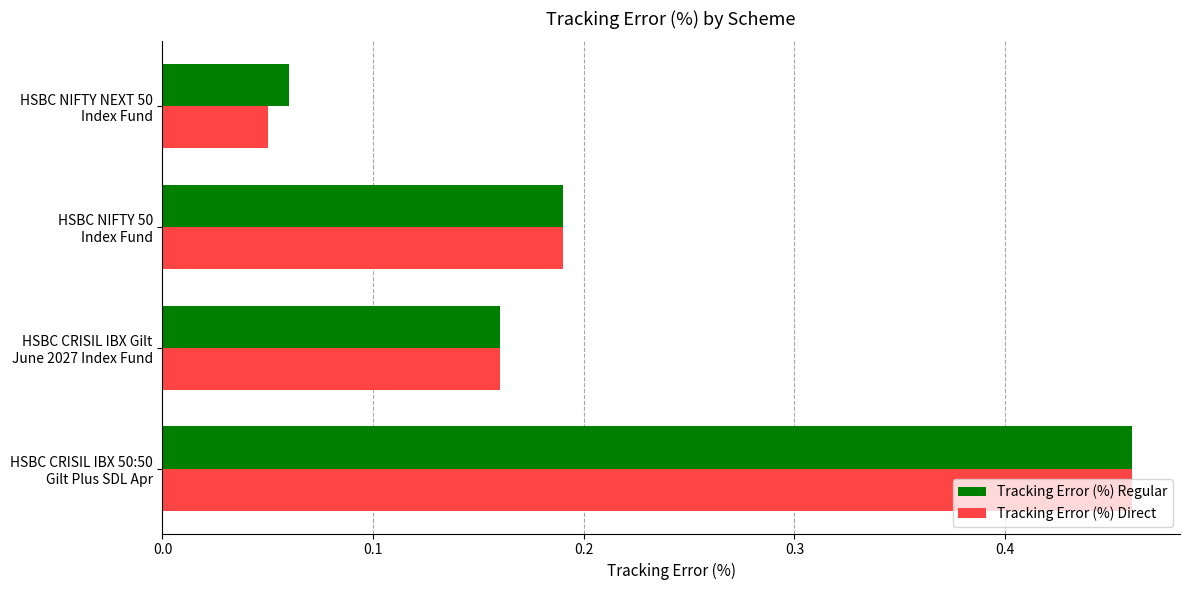

At how many categories does at least one series exceed 0?

4